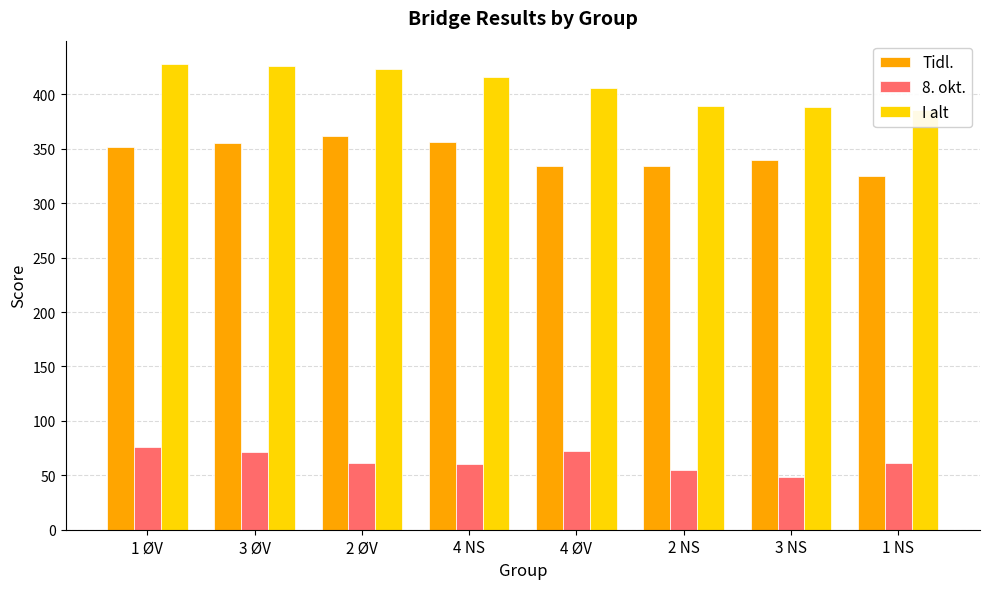

Which category has the lowest value in the I alt series?

1 NS